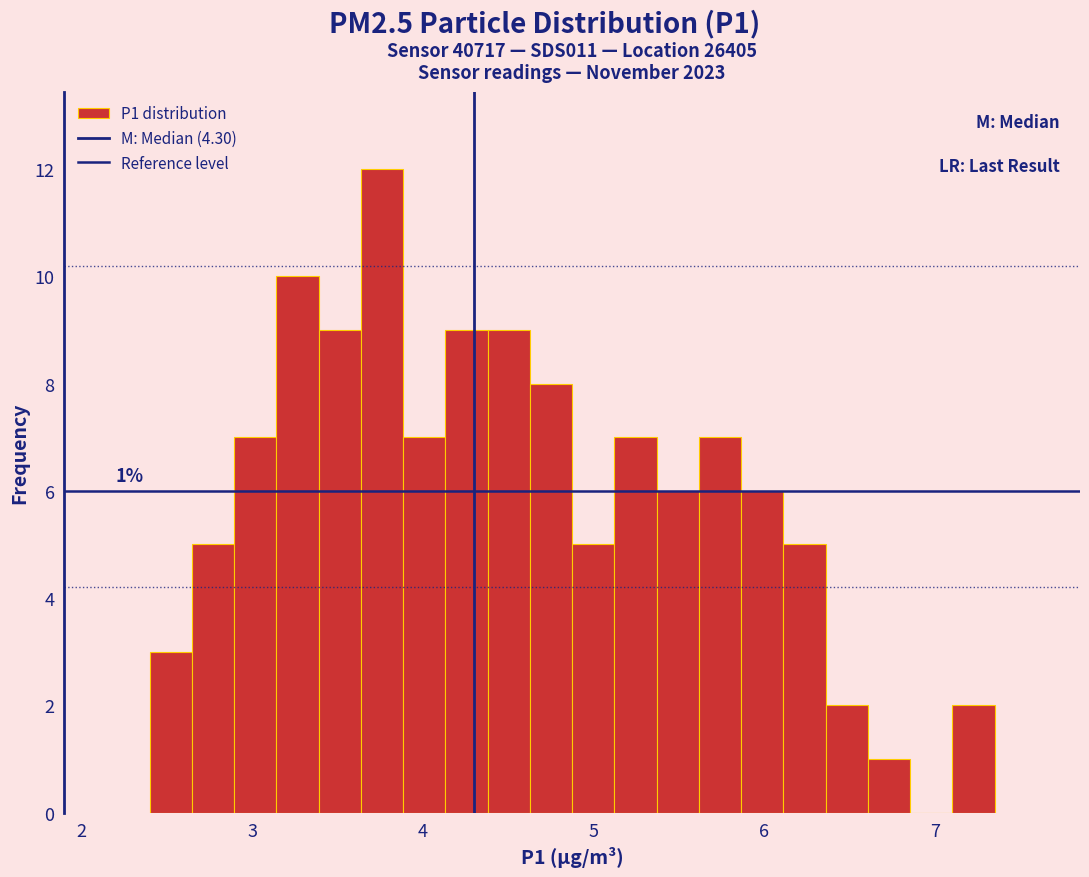

Read against the x-axis, roughly where is the centre of the tallest bar?

3.8